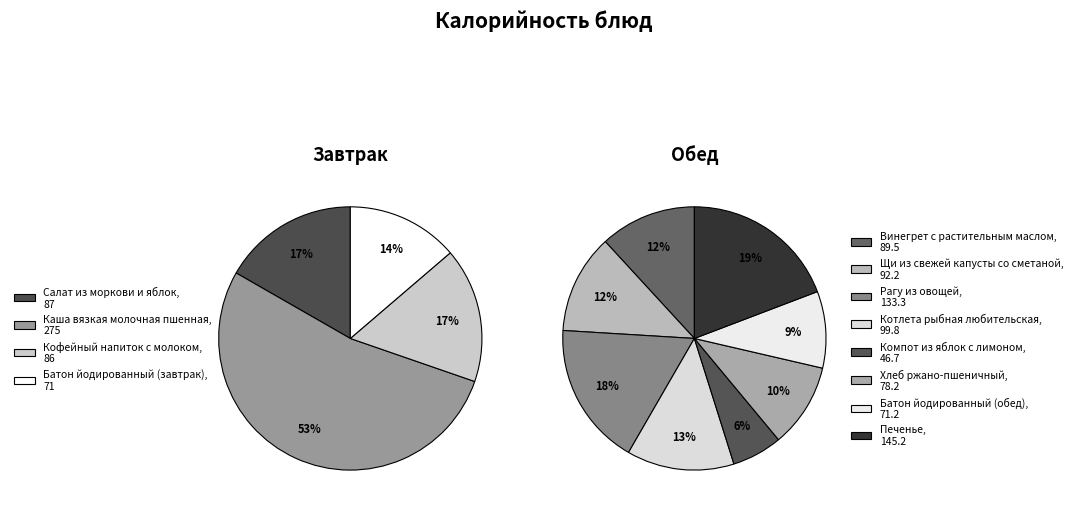

Count the number of slices in the pie.

12